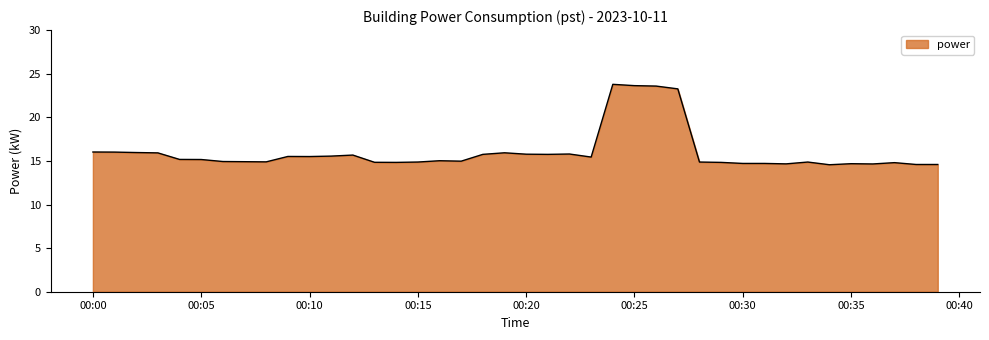

What is the difference between the maximum and minimum values?

9.2